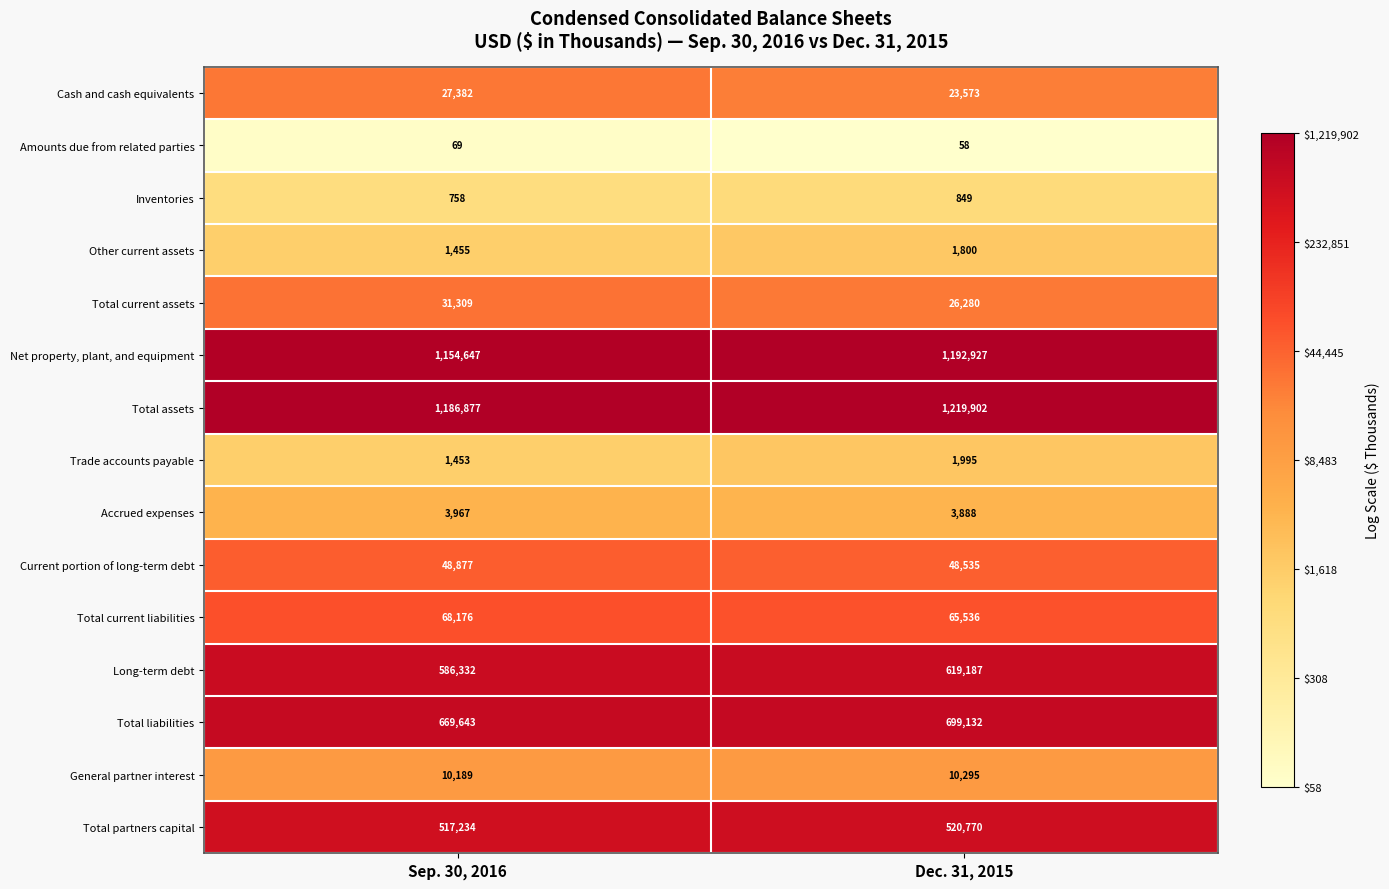

Reading left to right, what are all the values shown in this chart?

Cash and cash equivalents: 27382	23573
Amounts due from related parties: 69	58
Inventories: 758	849
Other current assets: 1455	1800
Total current assets: 31309	26280
Net property, plant, and equipment: 1154647	1192927
Total assets: 1186877	1219902
Trade accounts payable: 1453	1995
Accrued expenses: 3967	3888
Current portion of long-term debt: 48877	48535
Total current liabilities: 68176	65536
Long-term debt: 586332	619187
Total liabilities: 669643	699132
General partner interest: 10189	10295
Total partners capital: 517234	520770